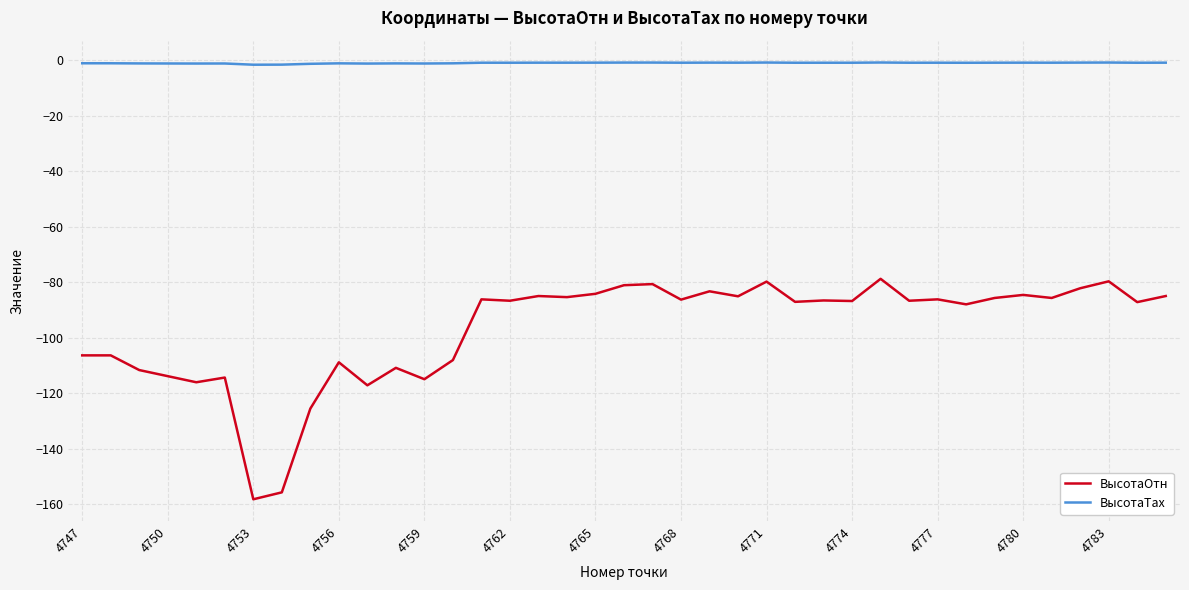

True or false: ВысотаТах and ВысотаОтн intersect in this chart.

False